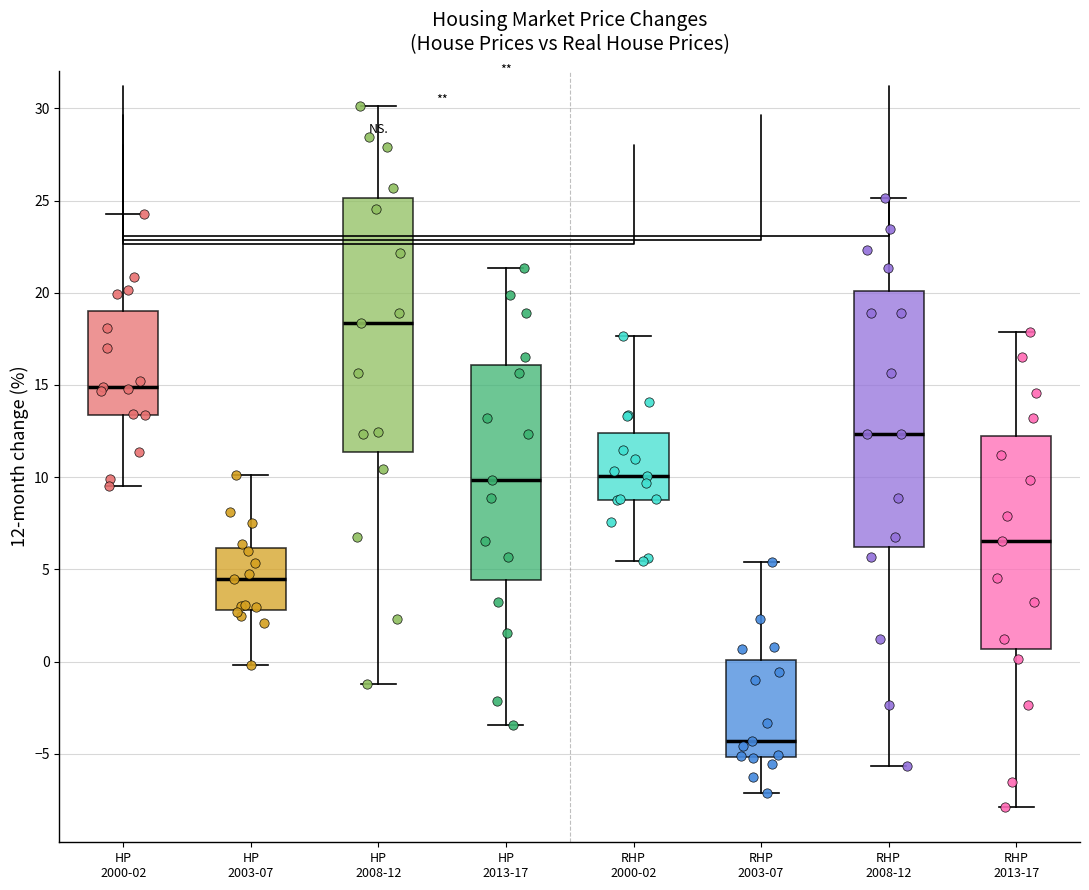

Where is the upper edge of the box for RHP 2000-02 on the y-axis? The values are not printed on the chart, so give them approximately, as read against the axis.

12.5